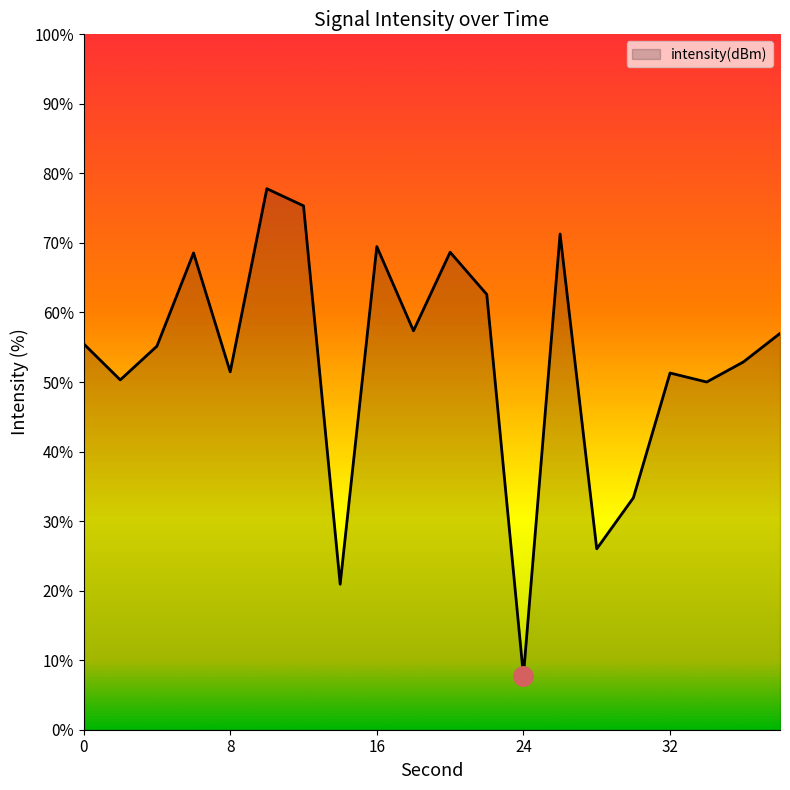

What is the greatest value displayed?

77.8